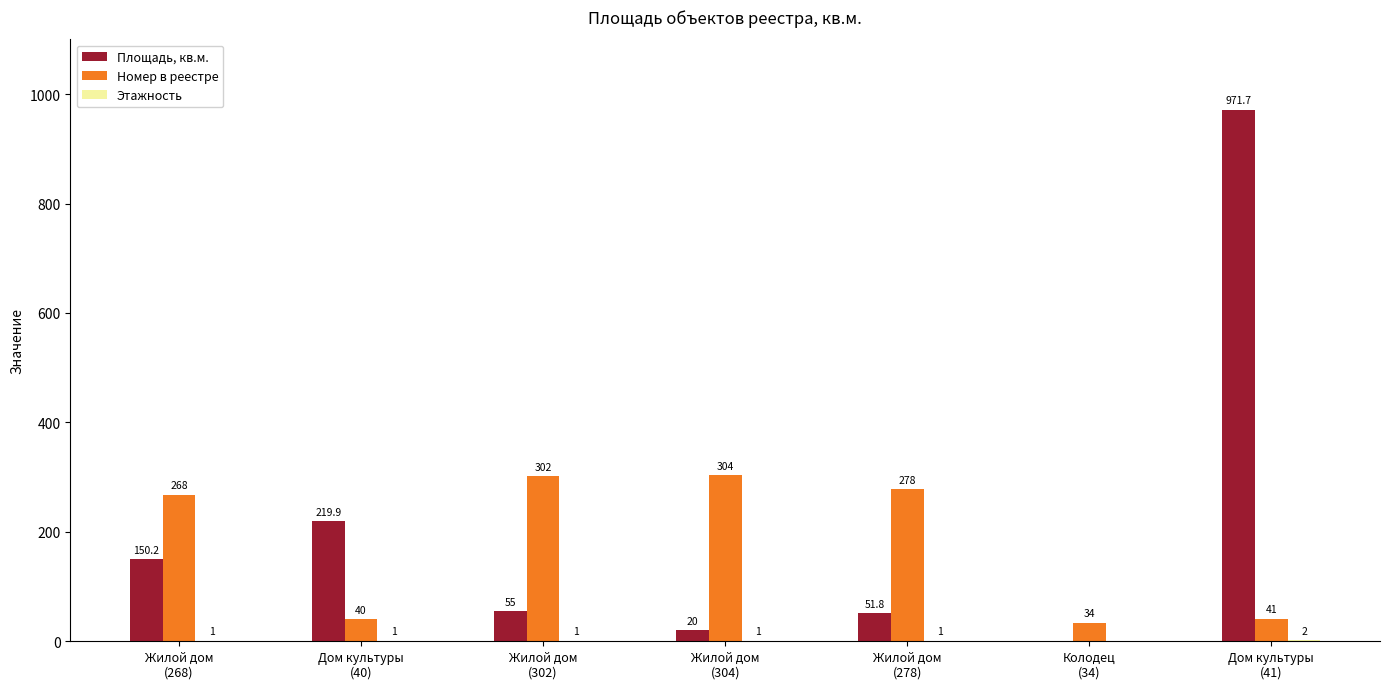

Count the number of categories in the chart.

7